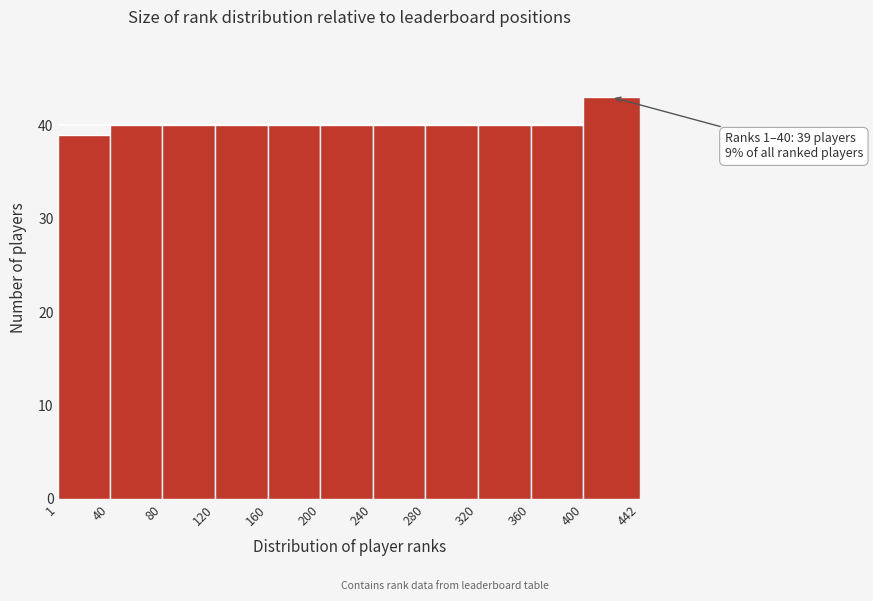

Over which range of the x-axis is the bar tallest?

400 to 442